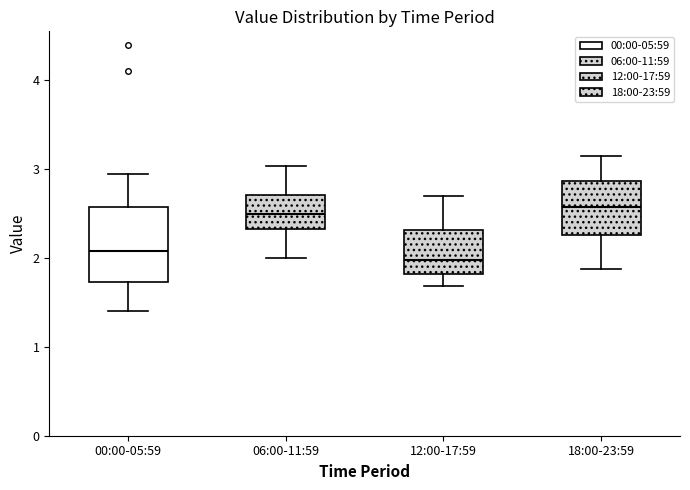

Where does the median line of the box for 12:00-17:59 sit on the y-axis? The values are not printed on the chart, so give them approximately, as read against the axis.

2.0